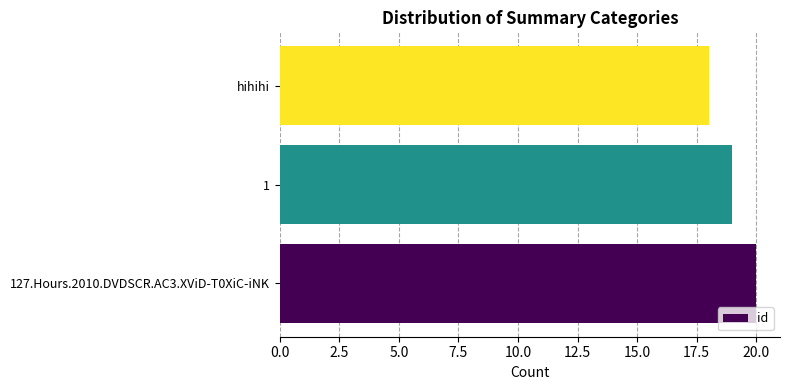

What is the greatest value displayed?

20